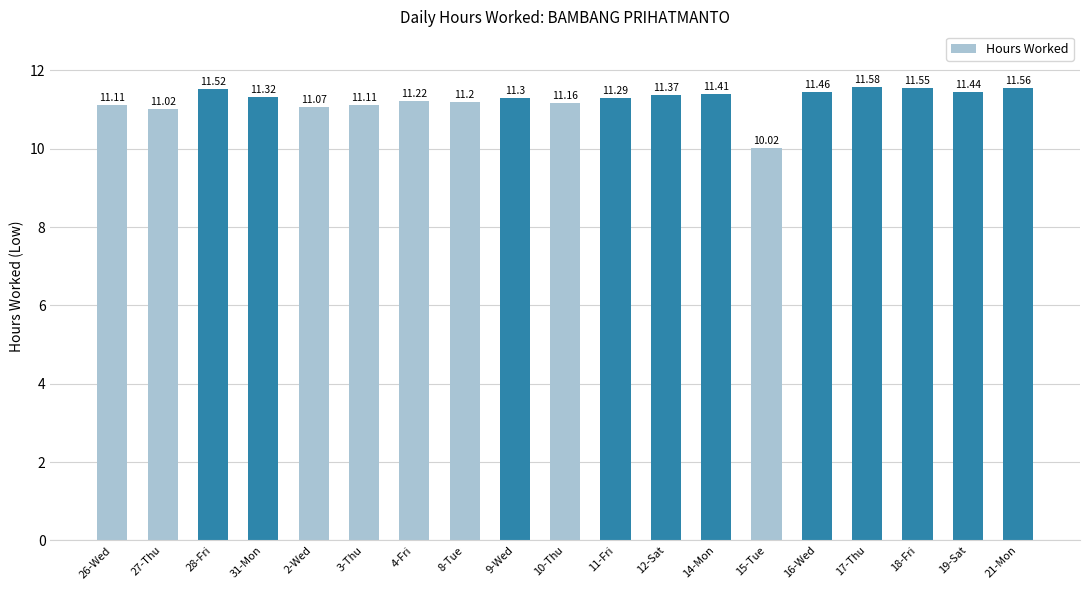

Count the number of values greater than 11.

18